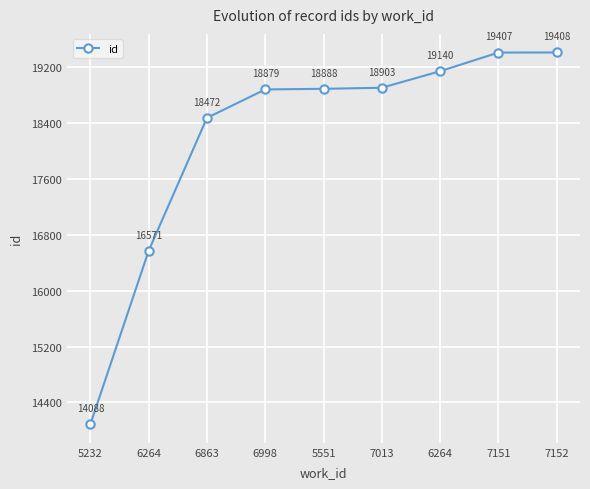

What is the approximate value at 7013?

18903